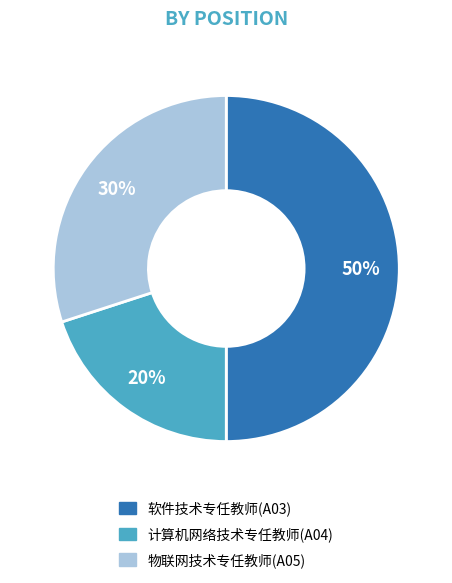

What is the smallest slice in the pie chart?

计算机网络技术专任教师(A04)